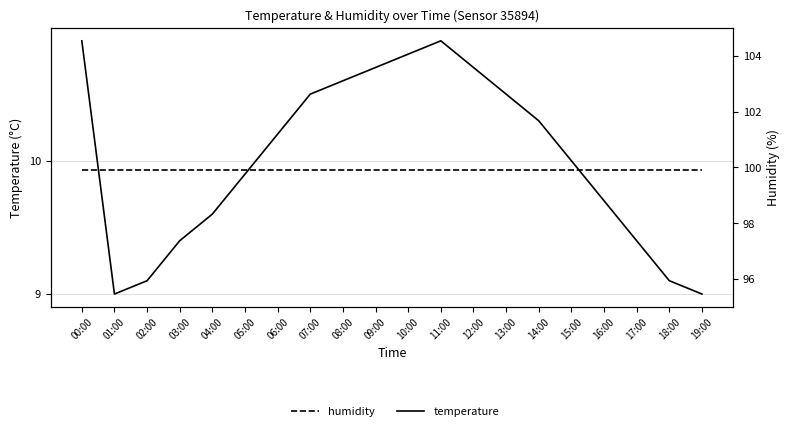

Which has a higher value, 08:00 or 18:00?

08:00